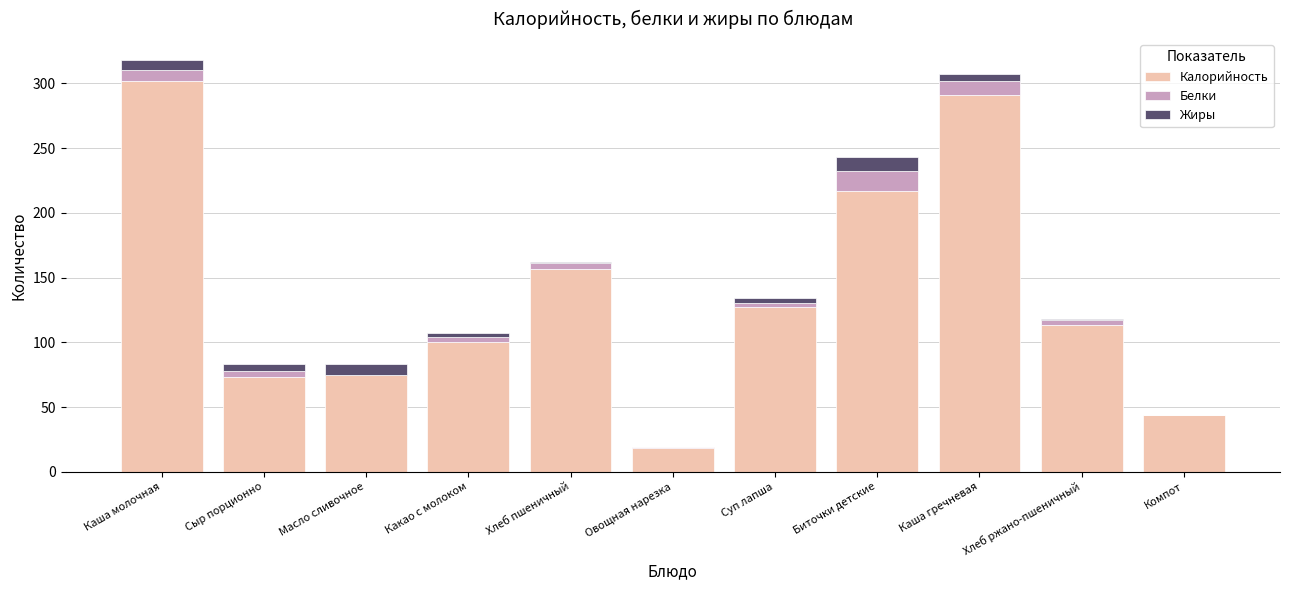

Count the number of data series in this chart.

3